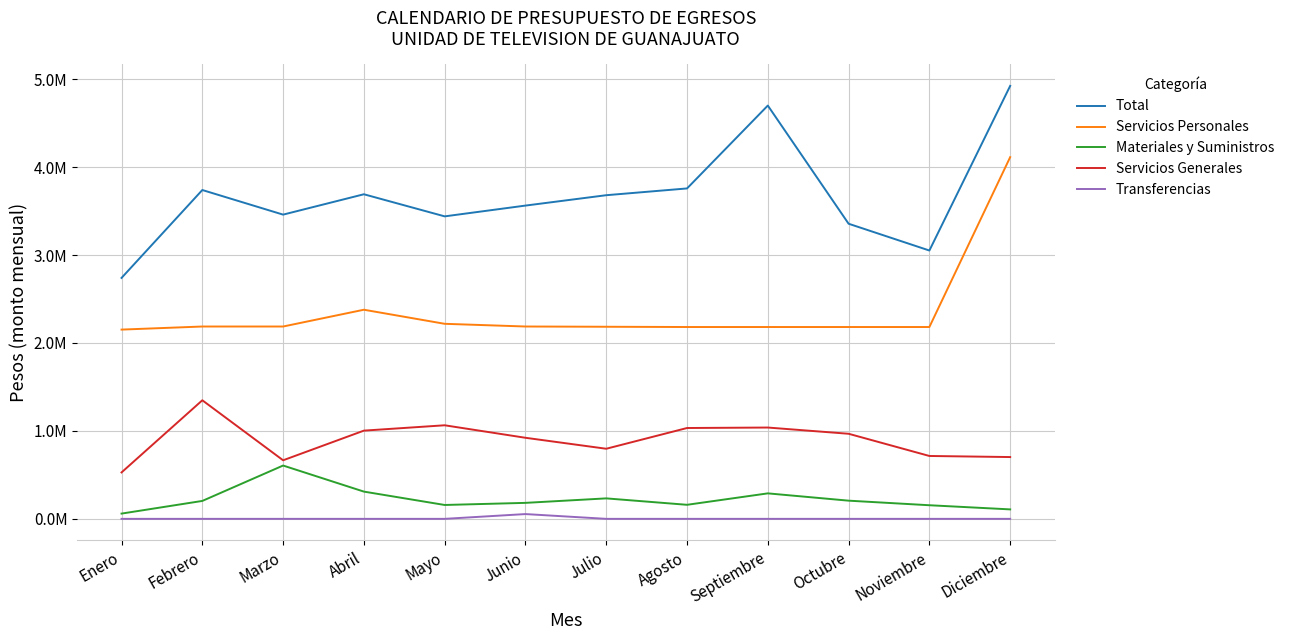

What are all the series names shown in the legend?

Total, Servicios Personales, Materiales y Suministros, Servicios Generales, Transferencias